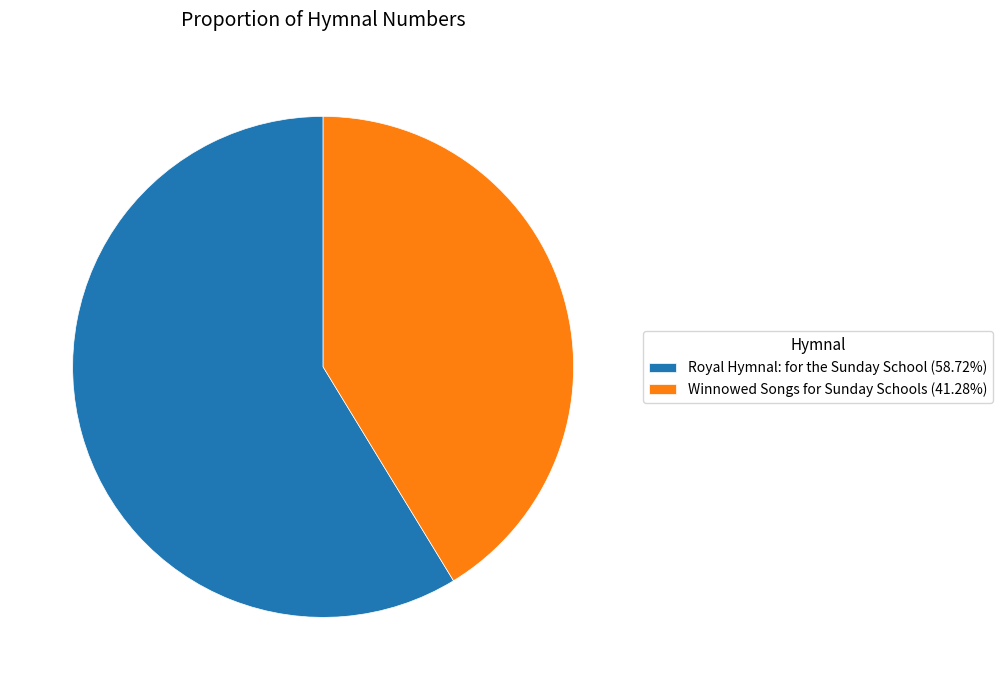

Approximately how many times larger is the value at Royal Hymnal: for the Sunday School (58.72%) compared to Winnowed Songs for Sunday Schools (41.28%)?

1.4